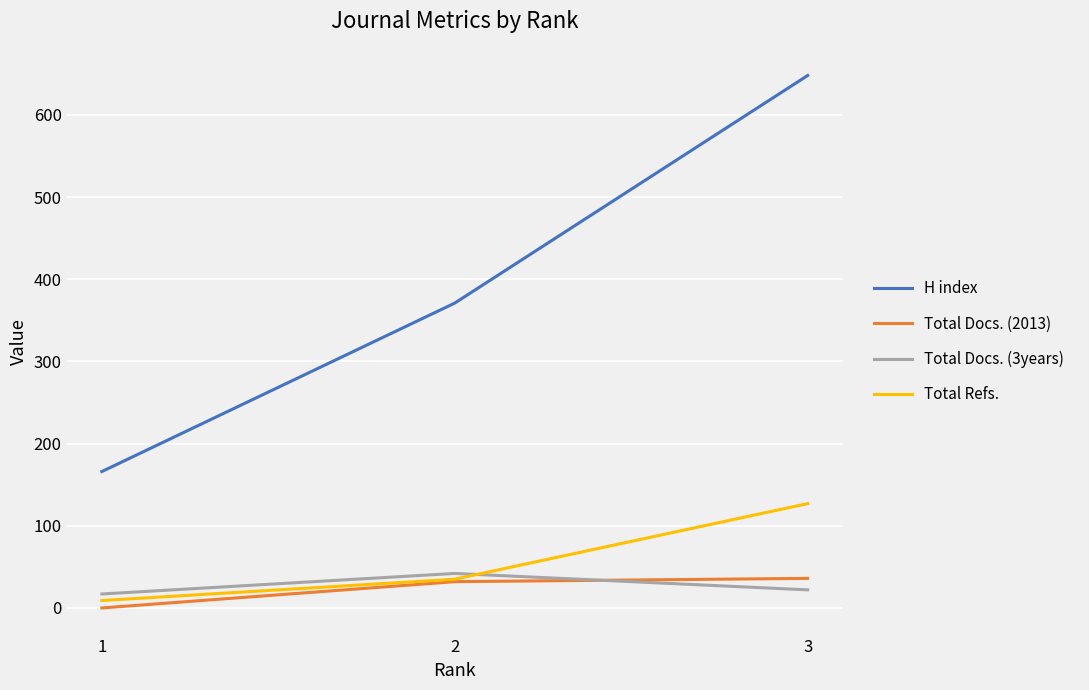

Is this an area chart (filled region under the line)?

No